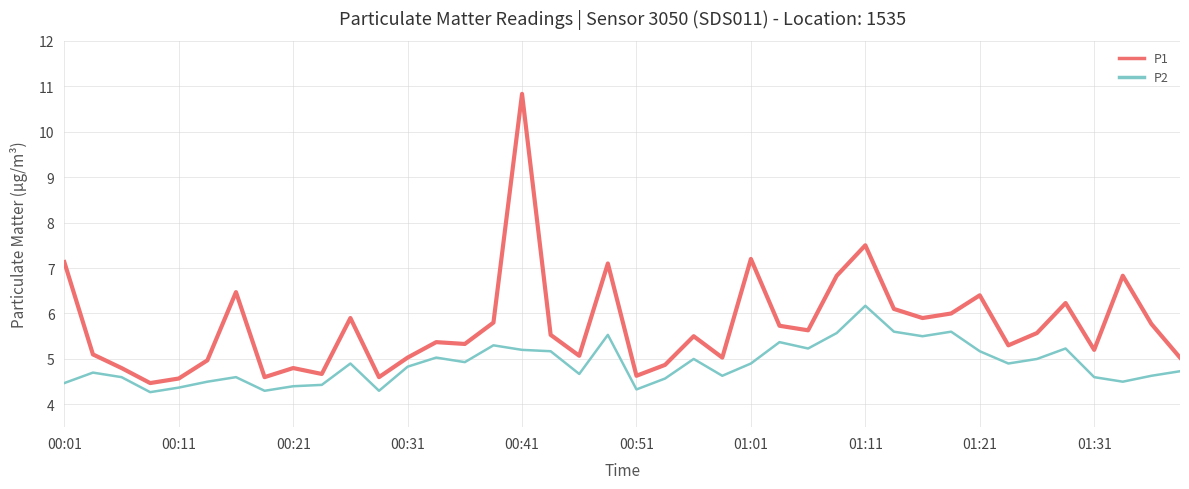

What is the highest value of the P1 series?

10.8